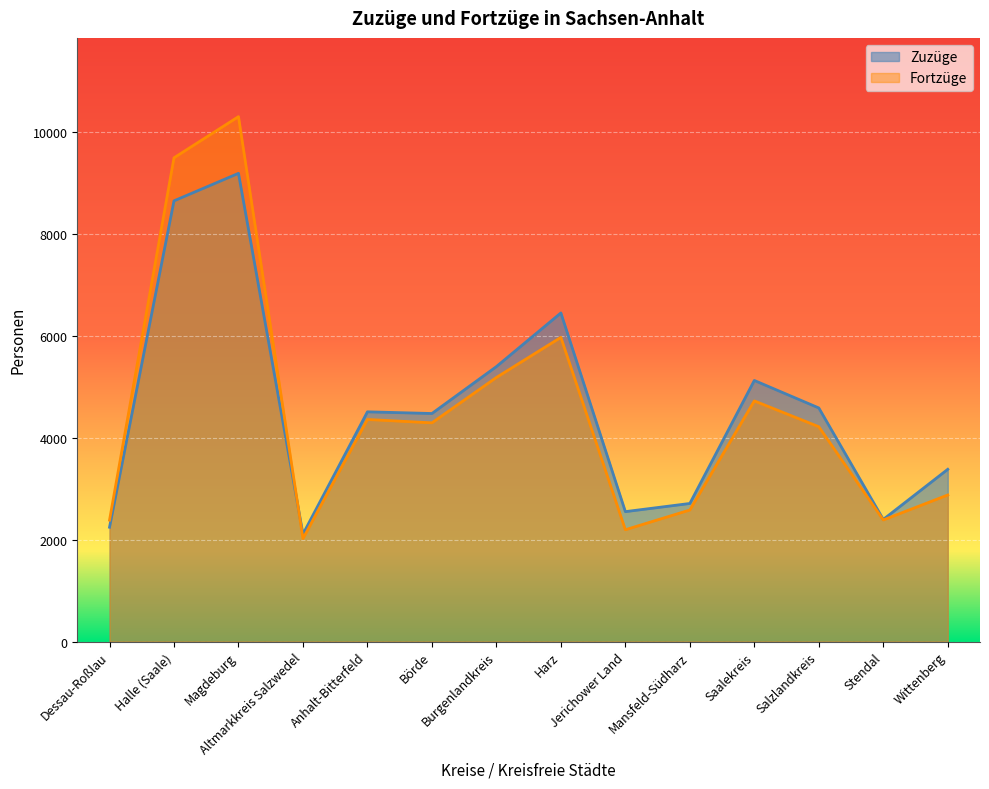

True or false: Zuzüge has a value of 4627 at Wittenberg.

False